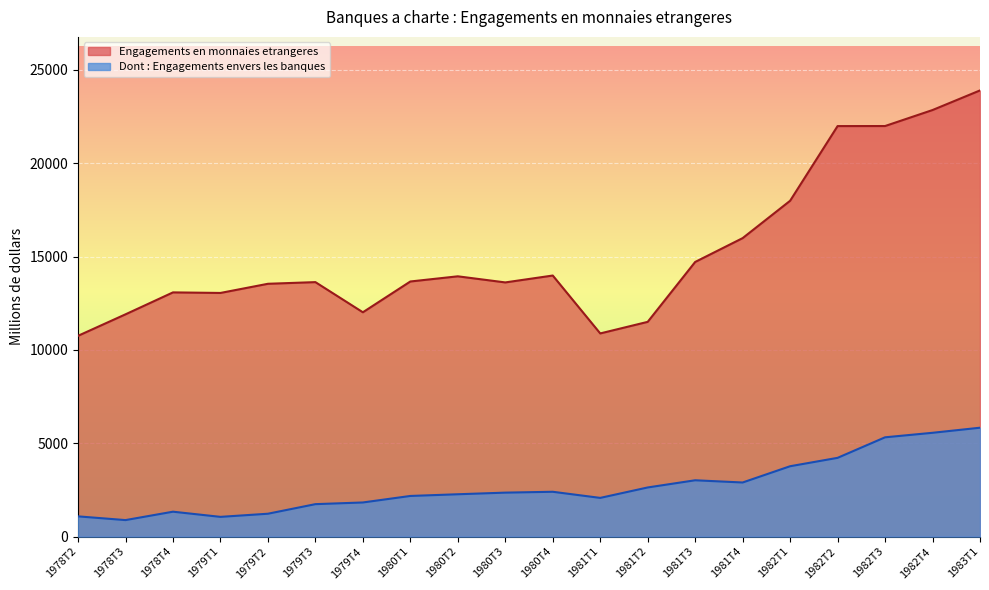

Which series has the largest range (max minus min)?

Engagements en monnaies etrangeres